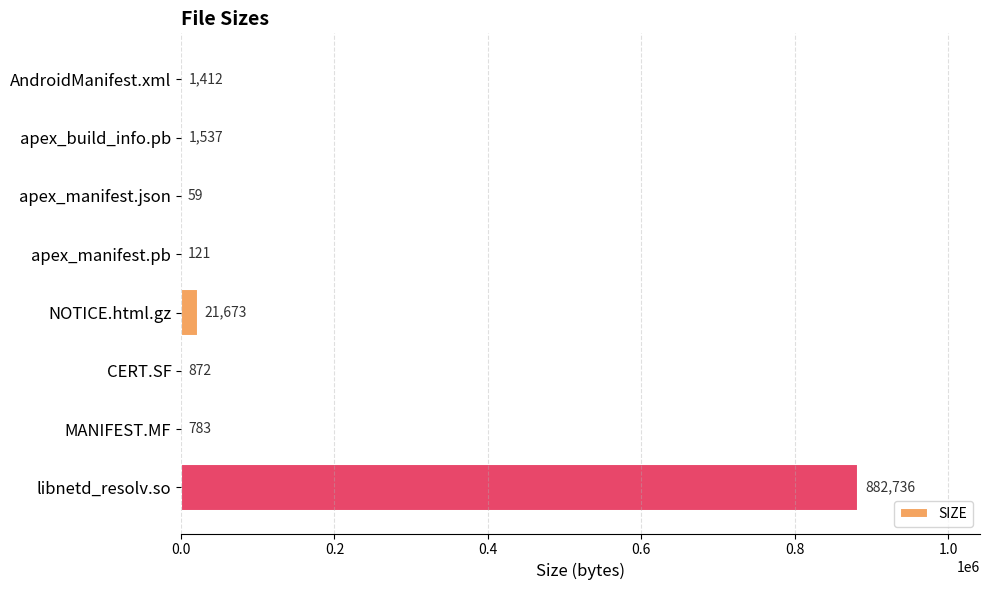

At which label is the value closest to 441397?

NOTICE.html.gz